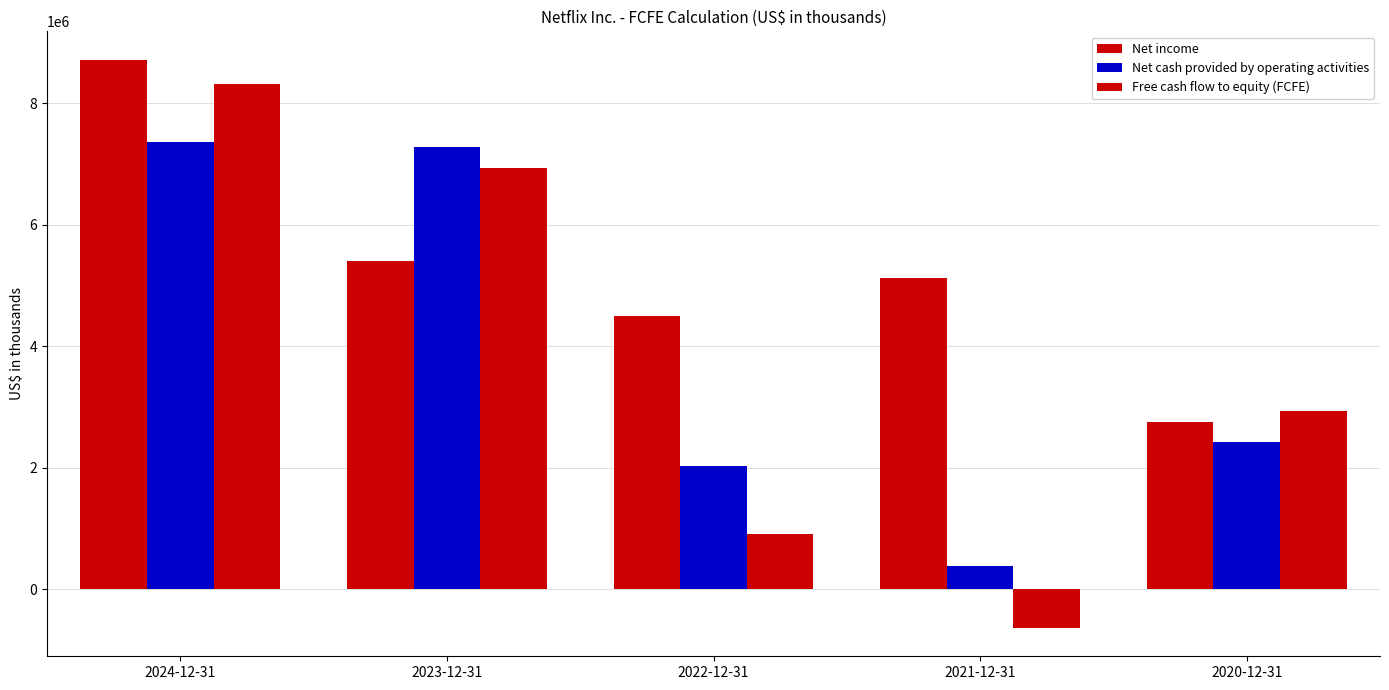

Reading left to right, list all the values displayed in this chart.

Net income: 8711631	5407990	4491924	5116228	2761395
Net cash provided by operating activities: 7361364	7274301	2026257	392610	2427077
Free cash flow to equity (FCFE): 8316286	6925749	918528	-631975	2931059